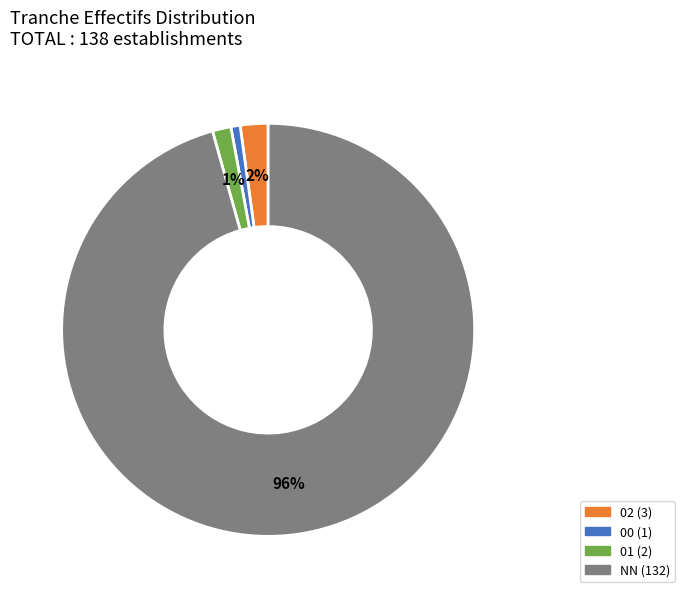

To the nearest percent, what is the difference between the largest and smallest slice percentages?

95%